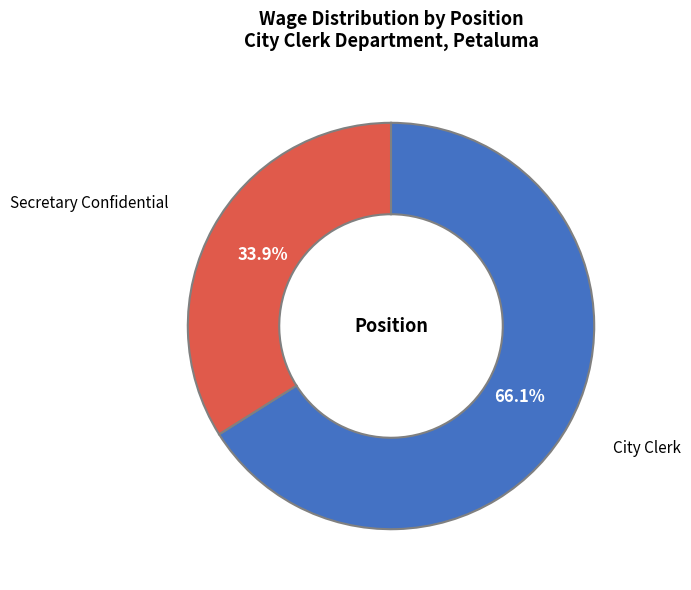

How many segments does this pie chart have?

2